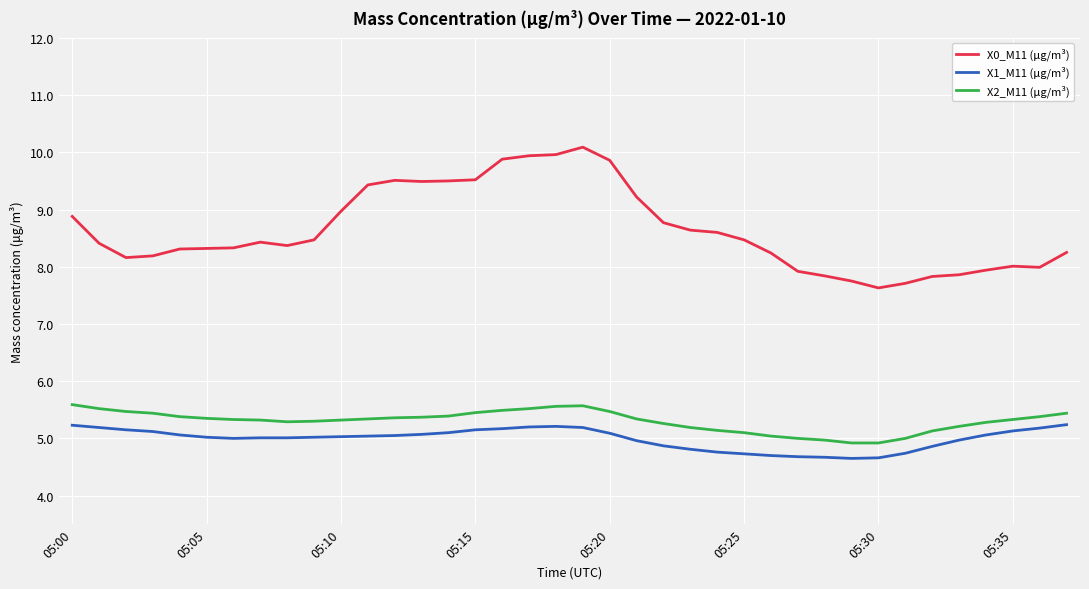

What is the average value of the X0_M11 (μg/m³) series?

8.6